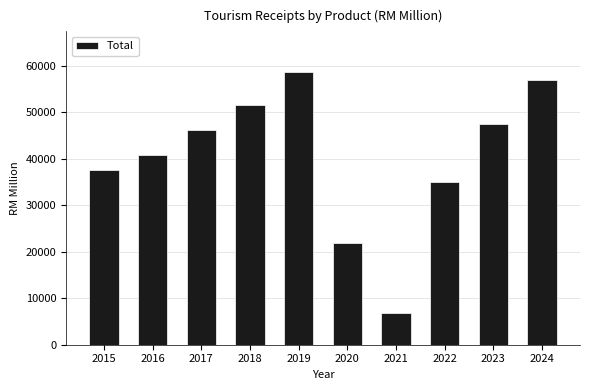

Reading left to right, list all the values displayed in this chart.

2015=37504.5	2016=40808.4	2017=46271.1	2018=51563.2	2019=58586.5	2020=21874.2	2021=6915.3	2022=34988.5	2023=47535.7	2024=56870.0